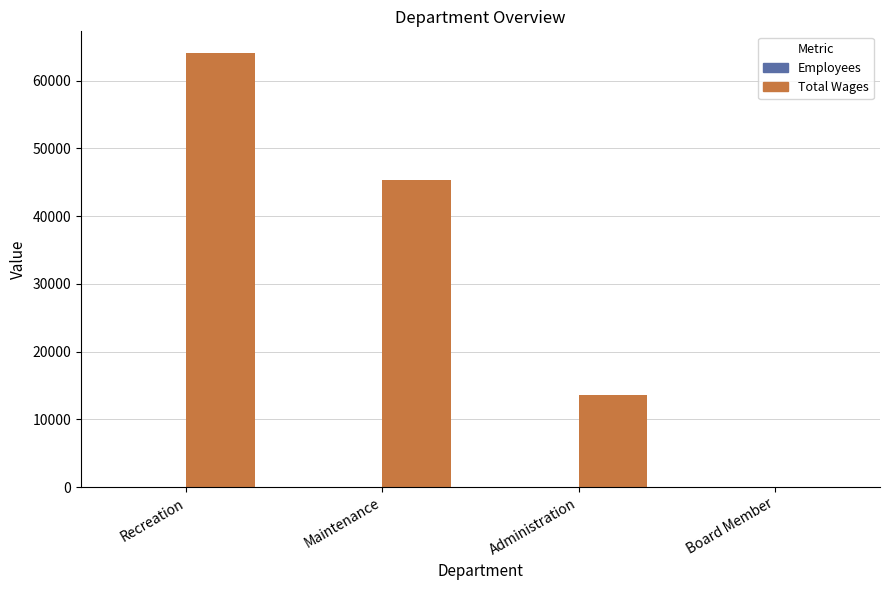

The value of Total Wages at Administration is 7462. True or false?

False